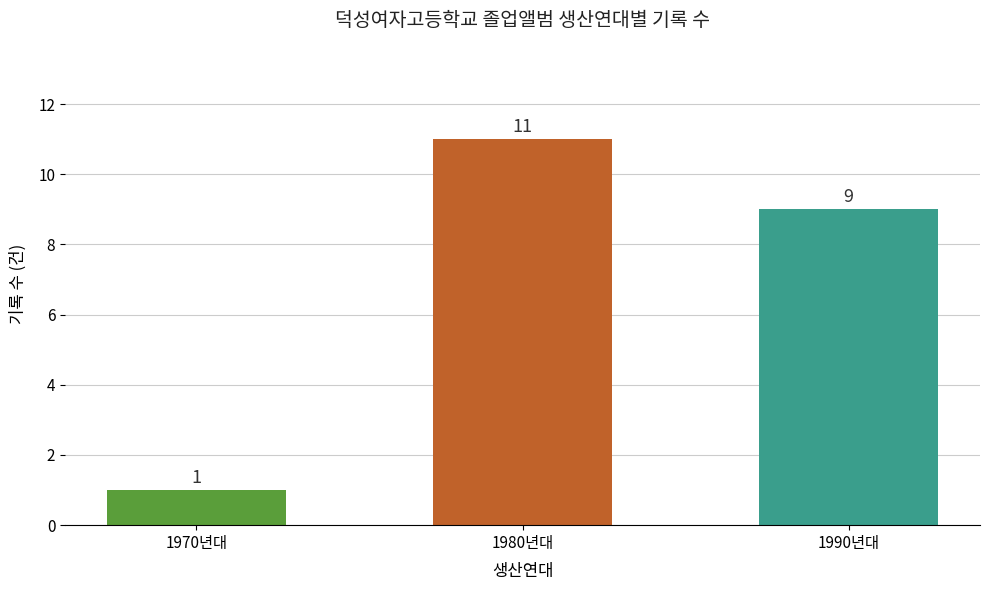

True or false: the data shows 2 at 1970년대.

False